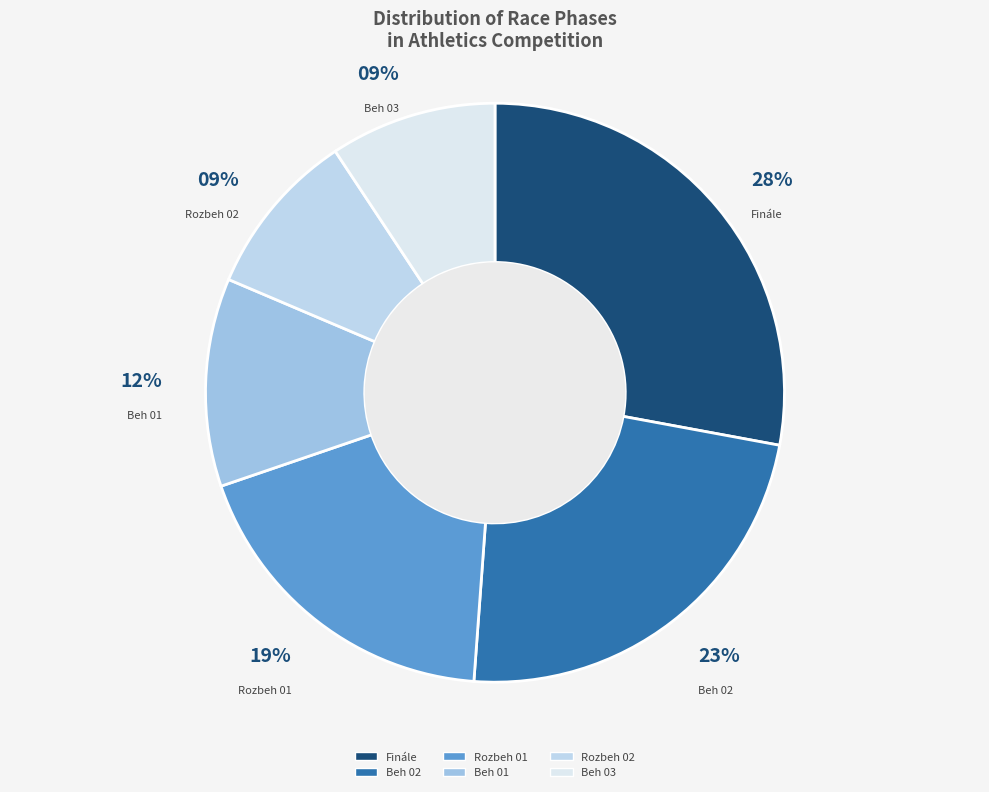

Is the sum of Beh 03 and Rozbeh 01 greater than half?

No